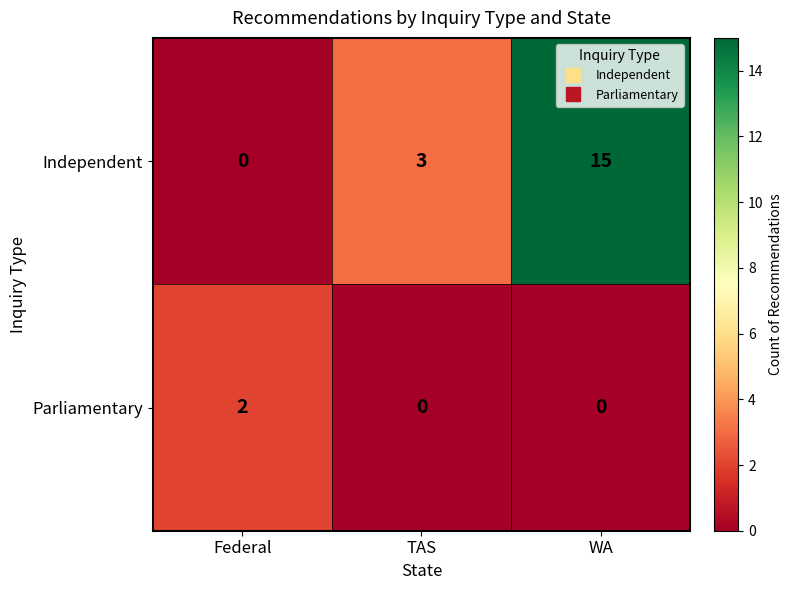

Reading left to right, list all the values displayed in this chart.

Independent: 0	3	15
Parliamentary: 2	0	0